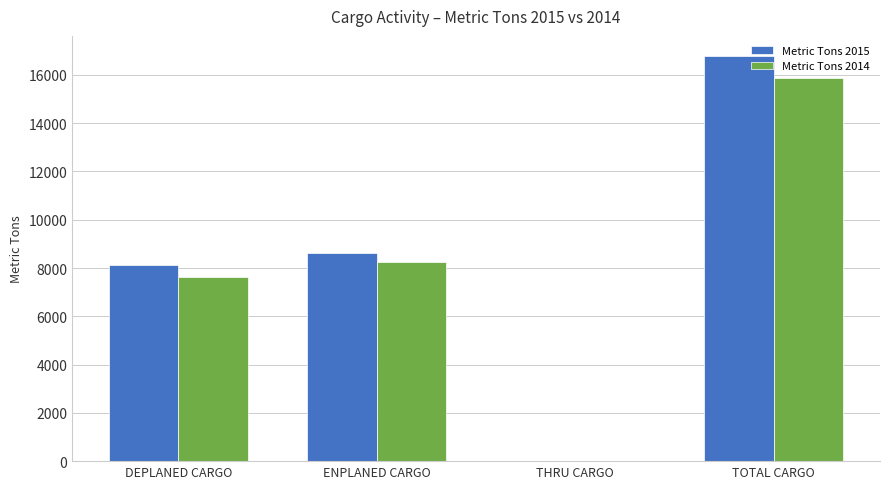

Which series has the largest range (max minus min)?

Metric Tons 2015